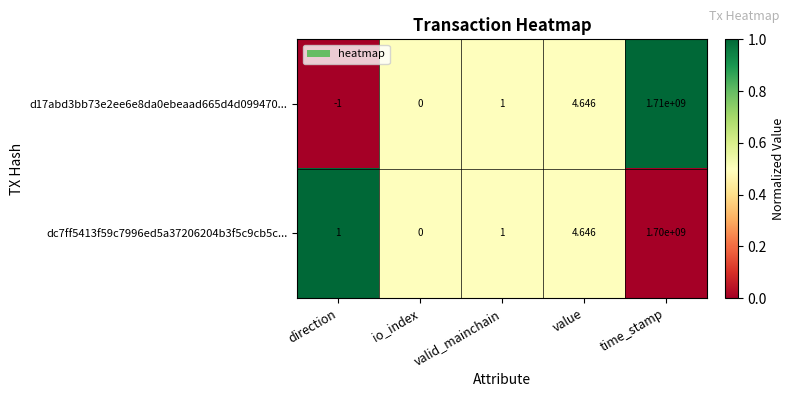

Where is dc7ff5413f59c7996ed5a37206204b3f5c9cb5c... nearest to the value 850000000?

value